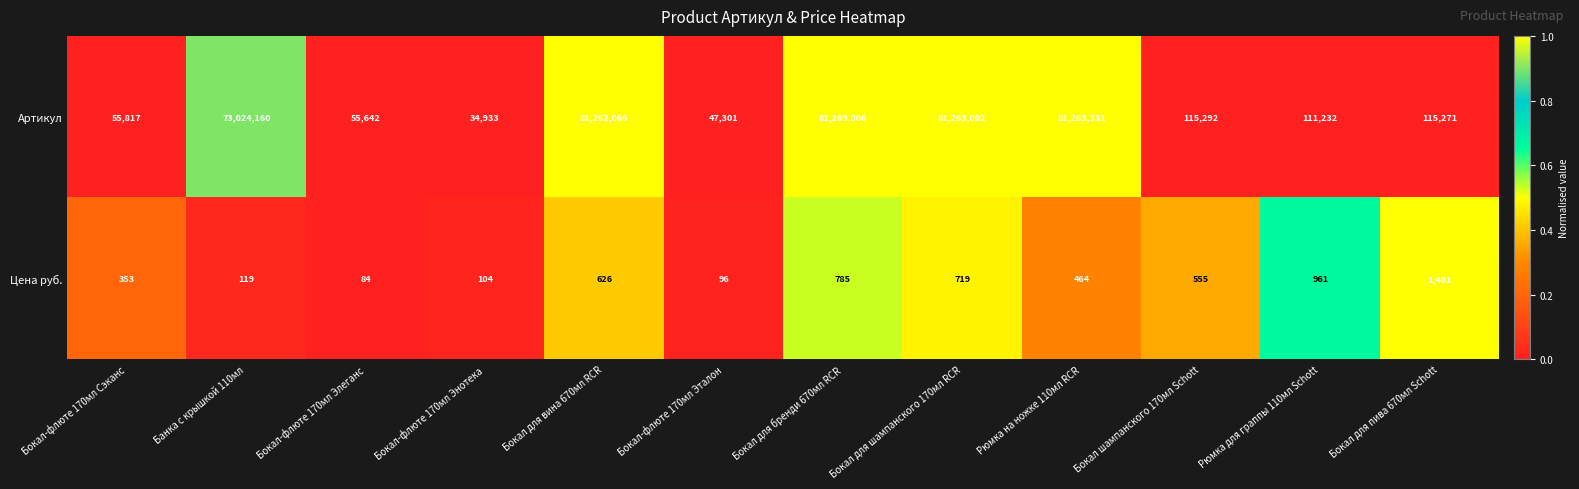

At Бокал для шампанского 170мл RCR, list the series in order from largest to smallest.

Артикул, Цена руб.